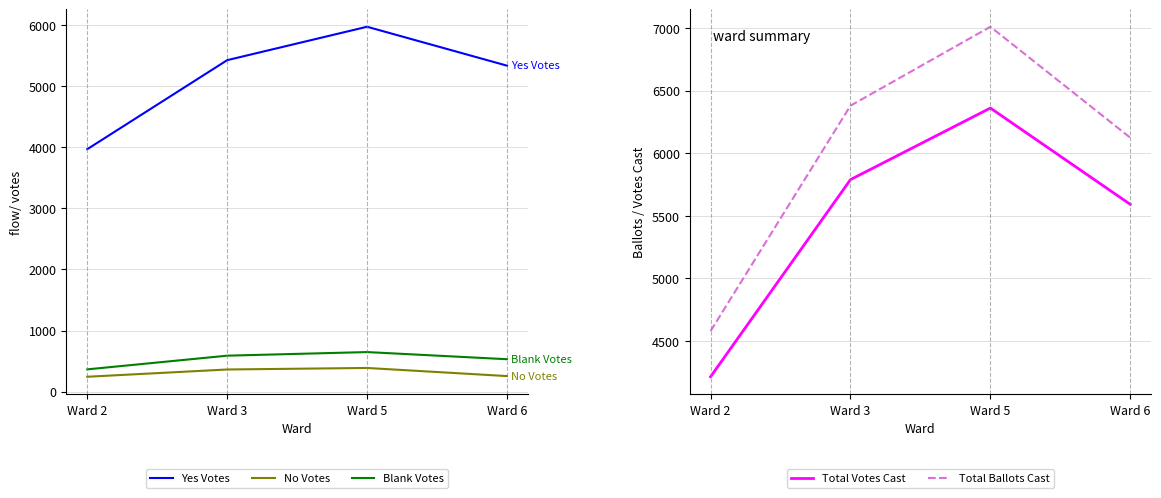

Reading left to right, transcribe all the data shown in this chart.

Yes Votes: Ward 2=3969	Ward 3=5426	Ward 5=5973	Ward 6=5336
No Votes: Ward 2=244	Ward 3=363	Ward 5=388	Ward 6=255
Blank Votes: Ward 2=365	Ward 3=589	Ward 5=648	Ward 6=531
Total Votes Cast: Ward 2=4213	Ward 3=5789	Ward 5=6361	Ward 6=5591
Total Ballots Cast: Ward 2=4578	Ward 3=6380	Ward 5=7011	Ward 6=6124